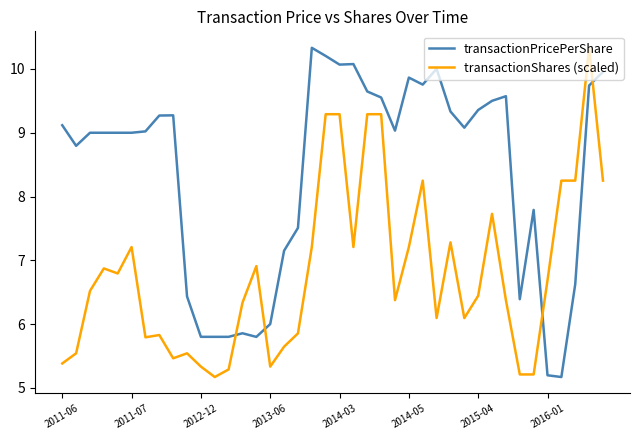

What is the maximum value for transactionShares (scaled)?

10.3